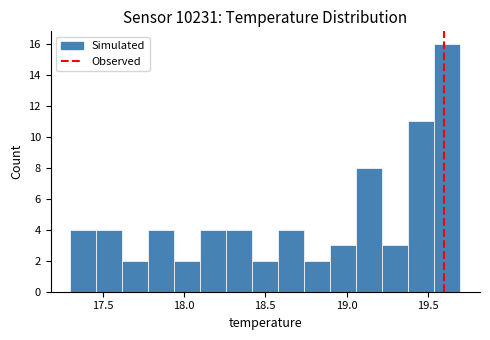

Around what value on the x-axis is the tallest bar? Give the approximate position of its centre, as read against the axis.

19.60